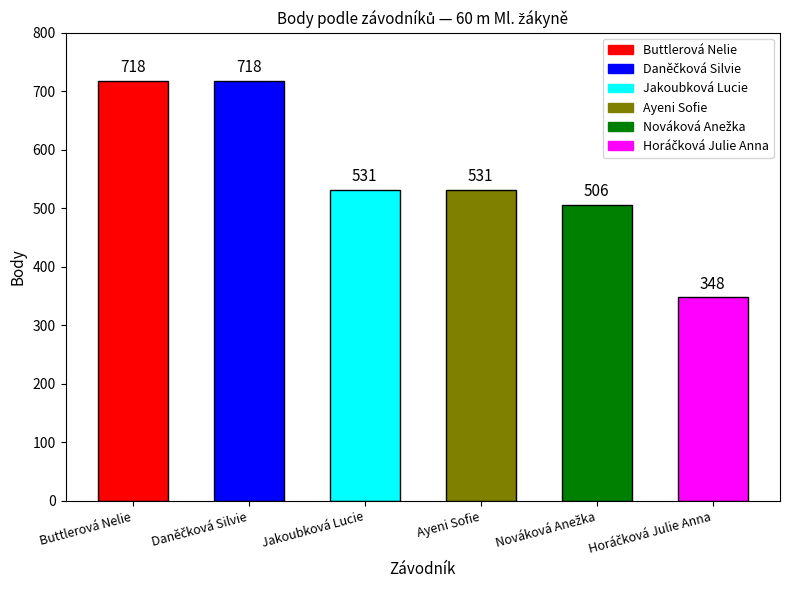

What is the change in value from Buttlerová Nelie to Ayeni Sofie?

-187